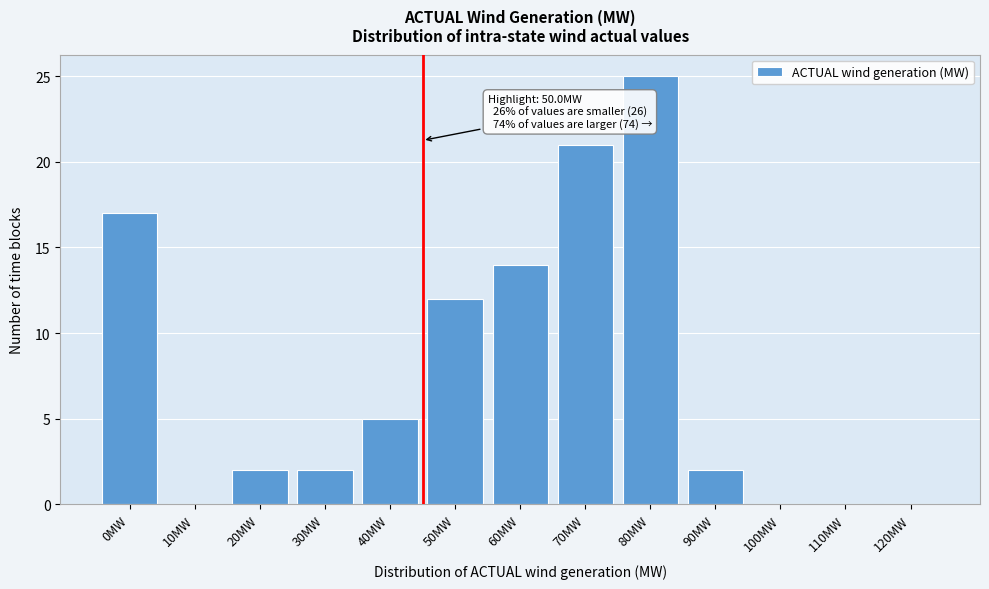

Reading left to right, transcribe all the data shown in this chart.

0MW=17	10MW=0	20MW=2	30MW=2	40MW=5	50MW=12	60MW=14	70MW=21	80MW=25	90MW=2	100MW=0	110MW=0	120MW=0